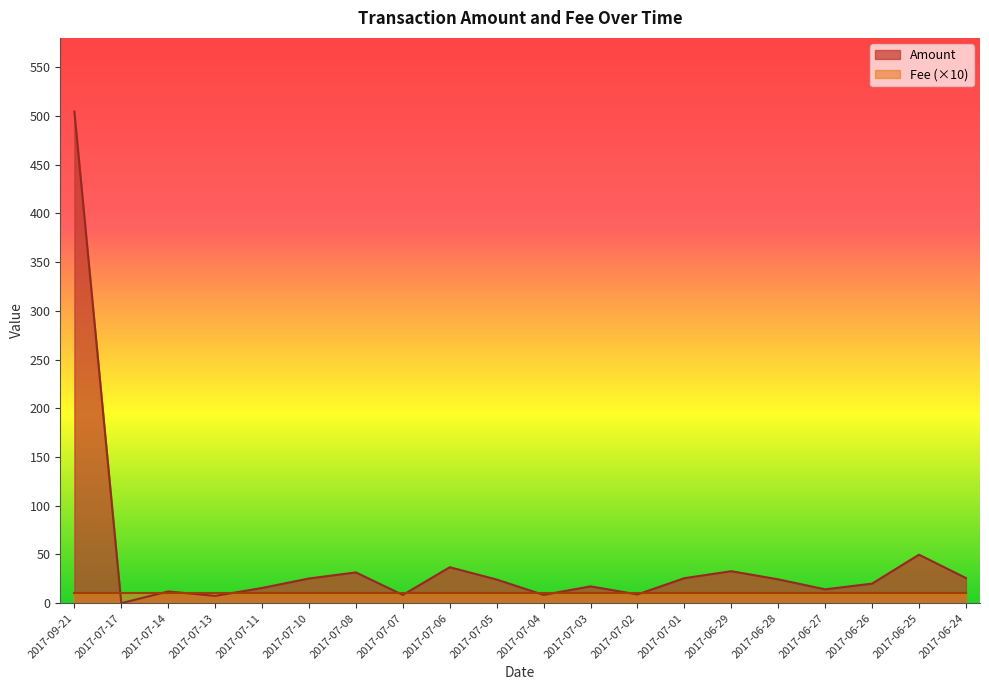

True or false: there are more than 0 points higher than both neighbors.

True